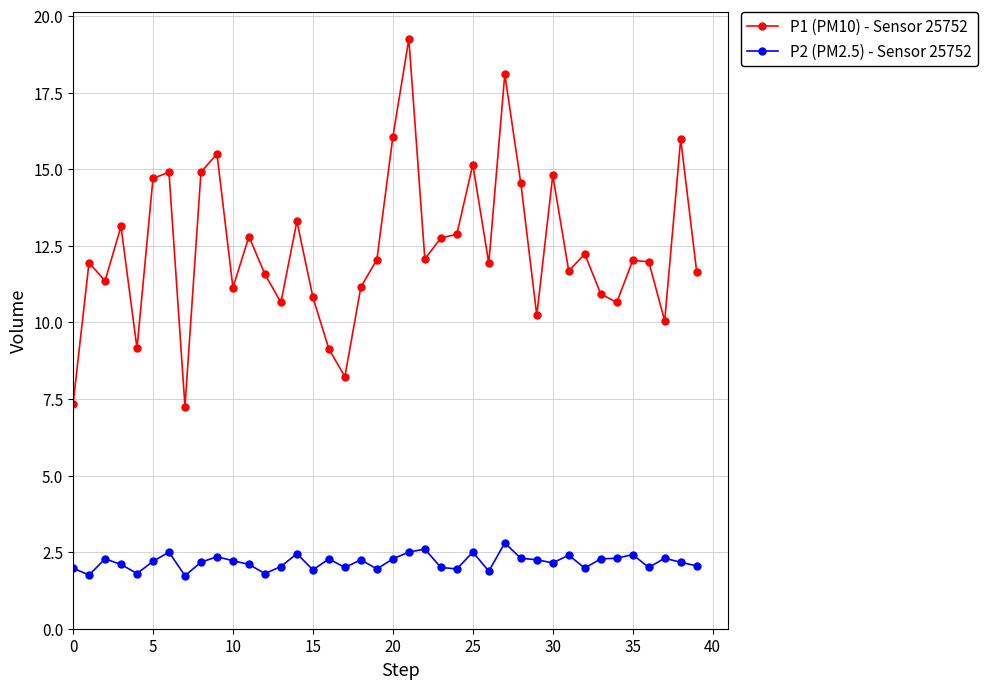

In P1 (PM10) - Sensor 25752, how many points are lower than both neighbors (excluding endpoints)?

12